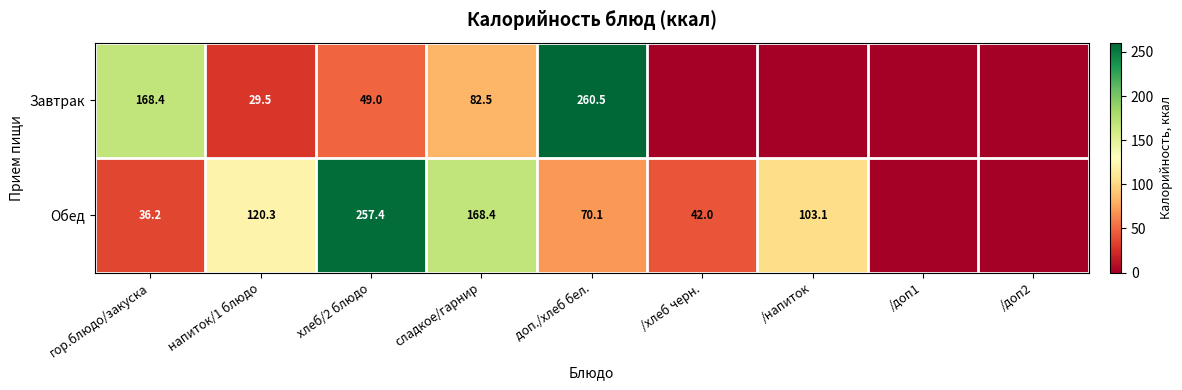

Between хлеб/2 блюдо and /напиток, which is larger?

хлеб/2 блюдо